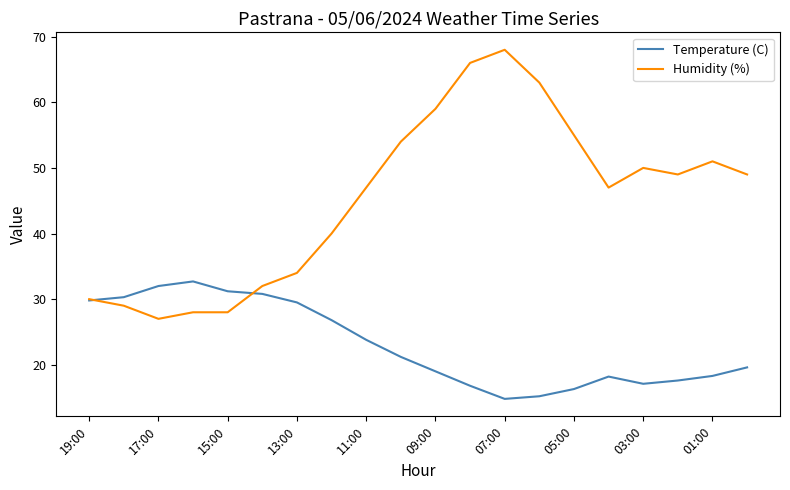

Rank the series by their average value, from lowest to highest.

Temperature (C), Humidity (%)